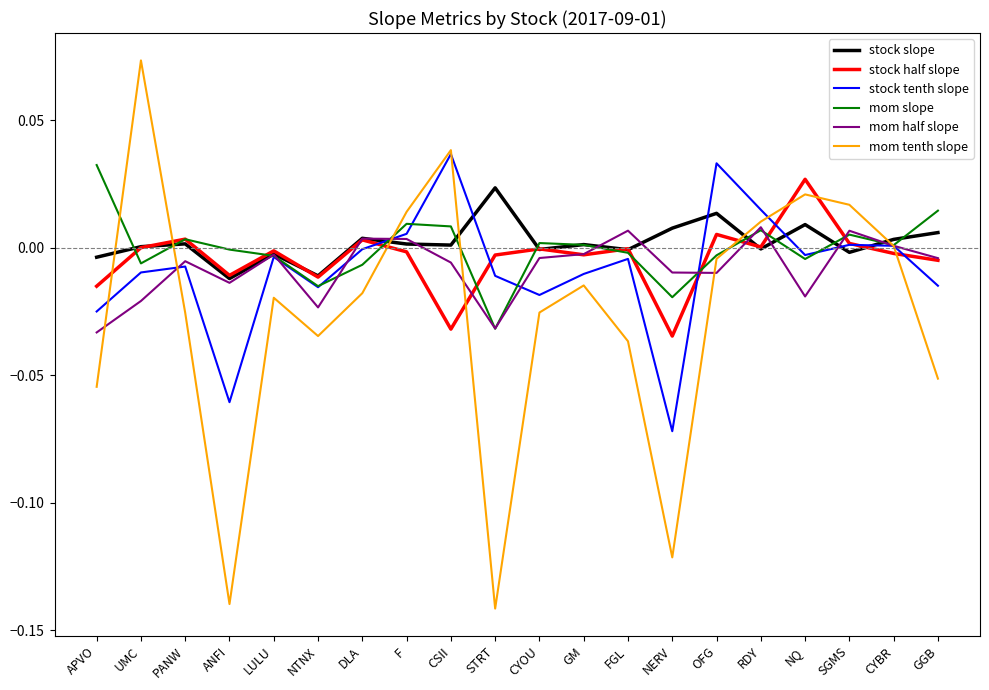

Count the number of data series in this chart.

6